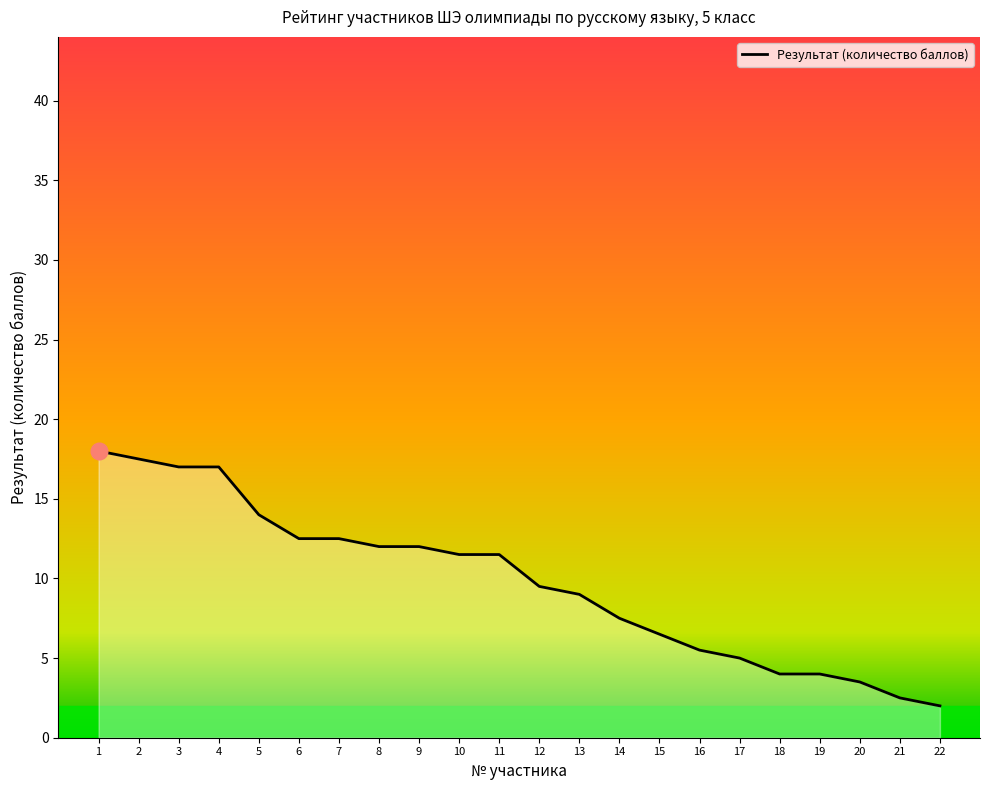

Read the value at 21.

2.5